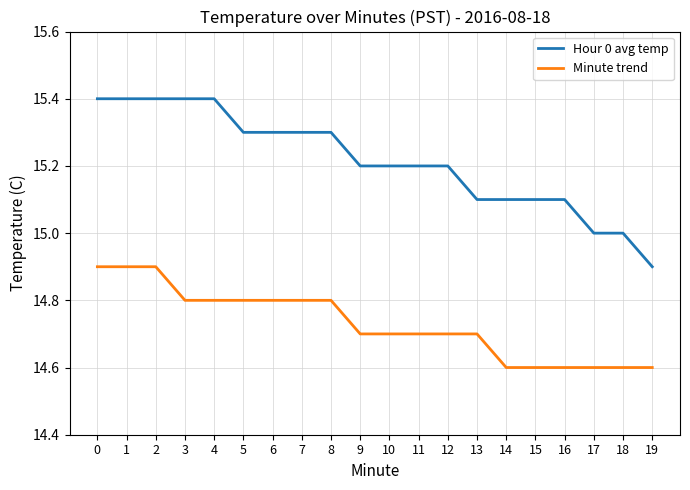

What is the difference between the maximum and minimum values in the Minute trend series?

0.3